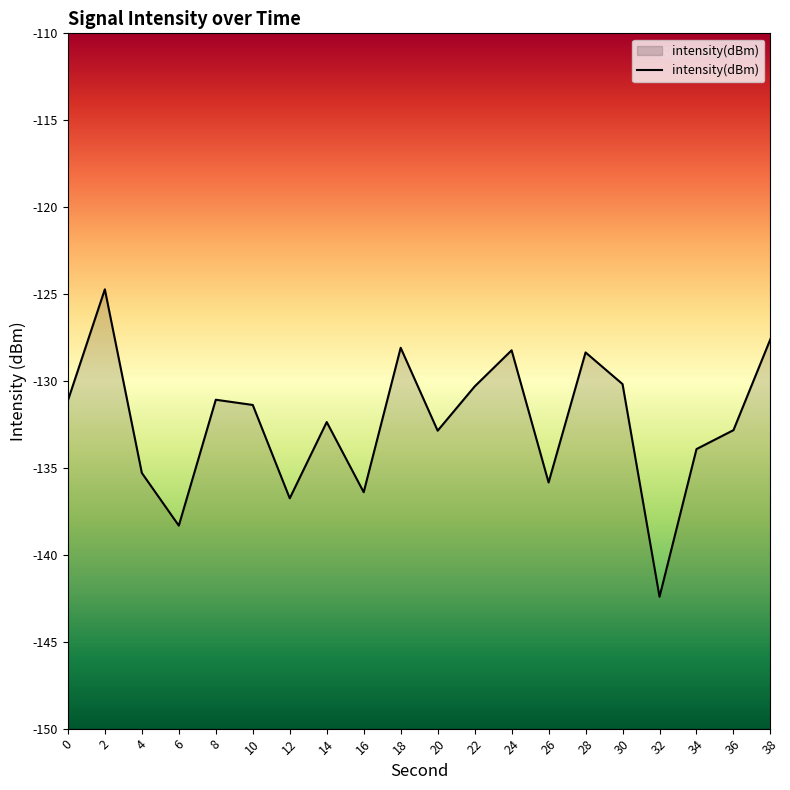

How many points are higher than both their immediate neighbors (excluding endpoints)?

6